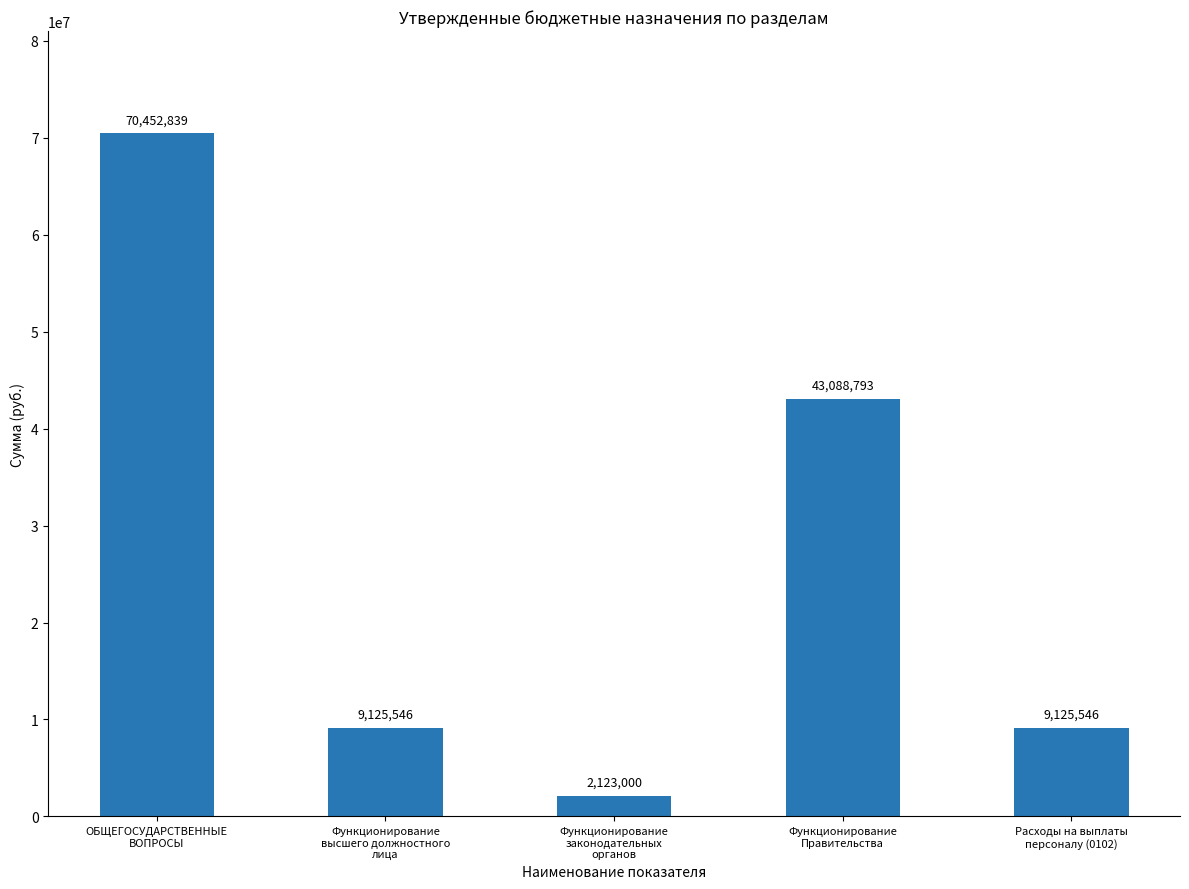

What position from the left is Функционирование
Правительства?

4